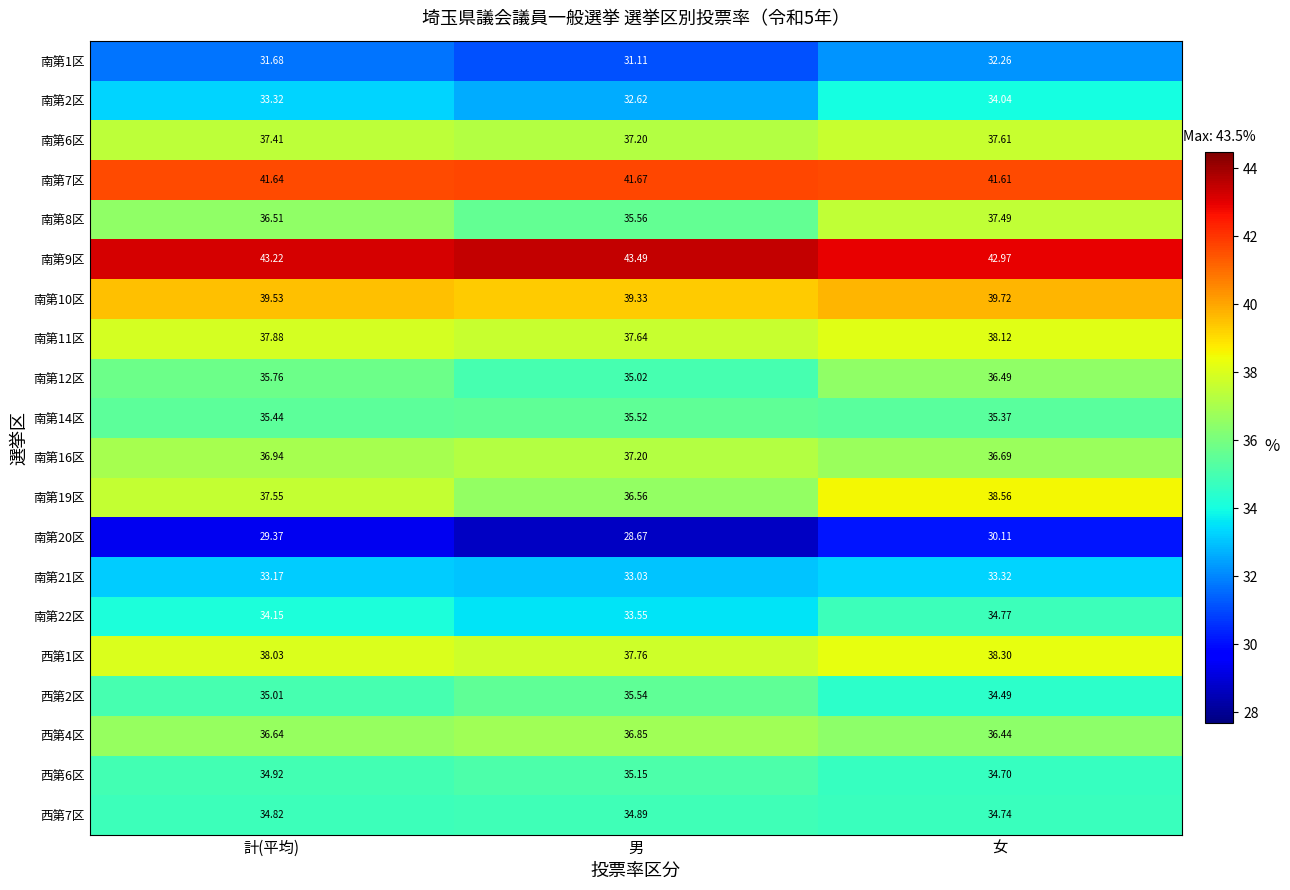

Which series has the widest spread of values?

南第19区